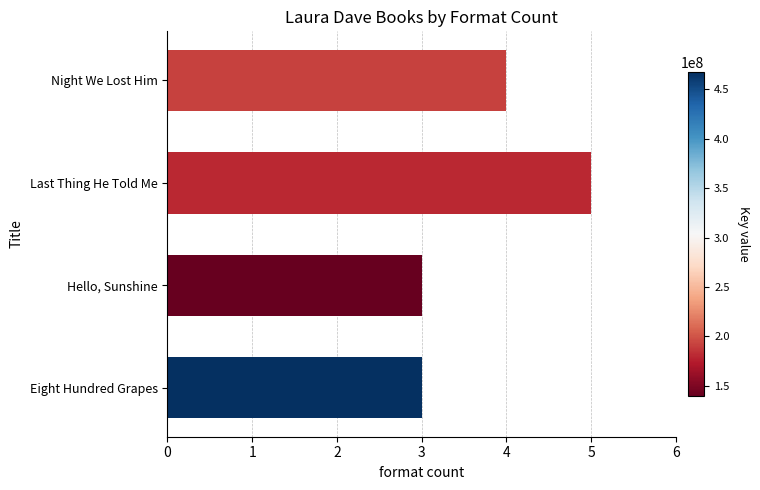

How many bars are there in total?

4